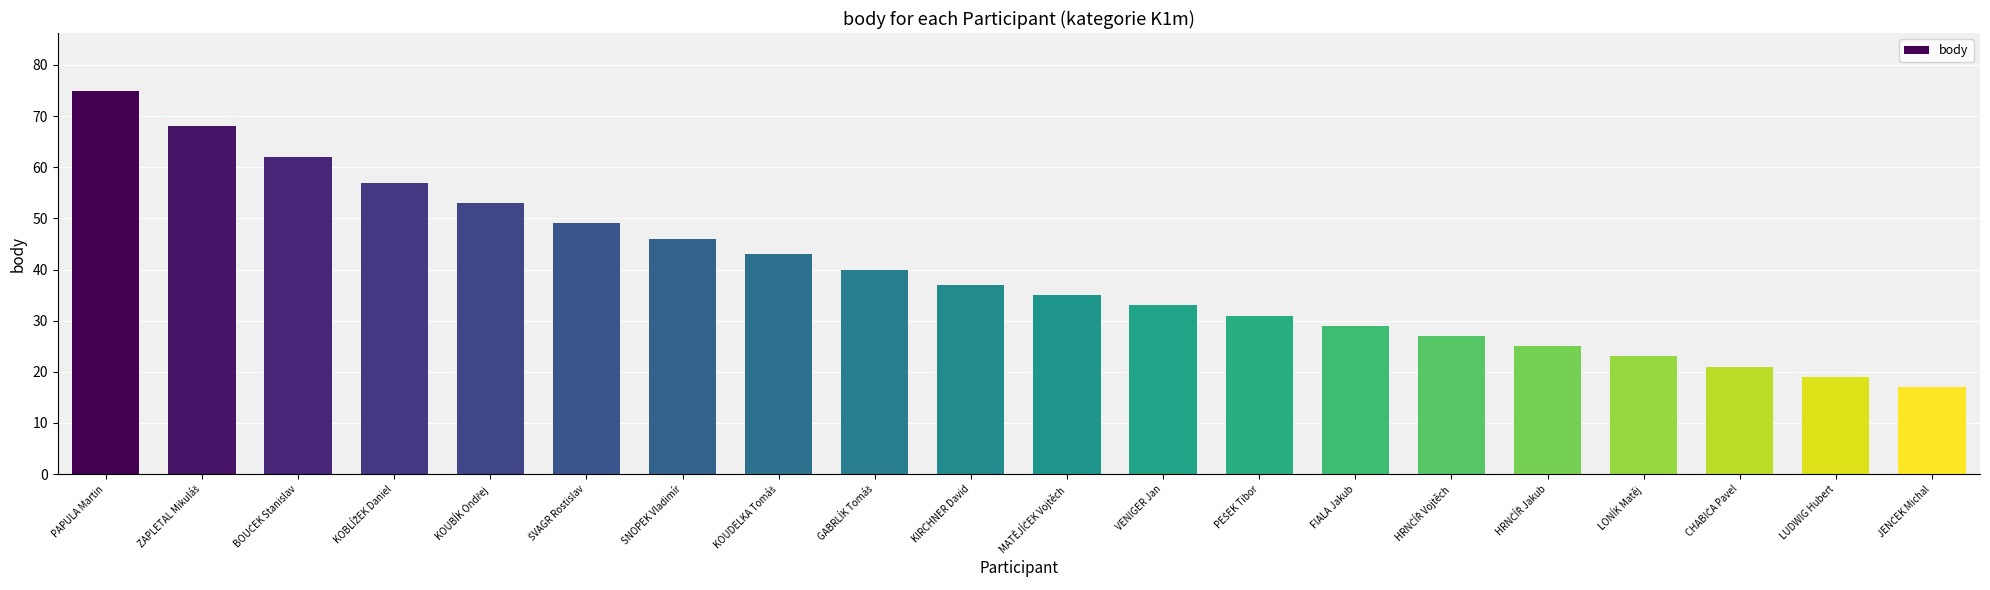

How many categories are shown in the chart?

20